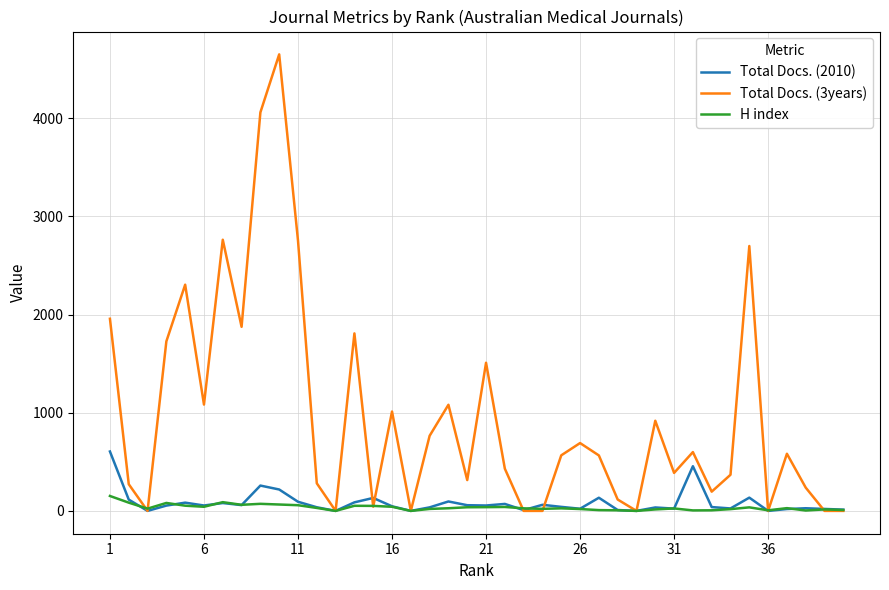

What is the highest value of the Total Docs. (2010) series?

605